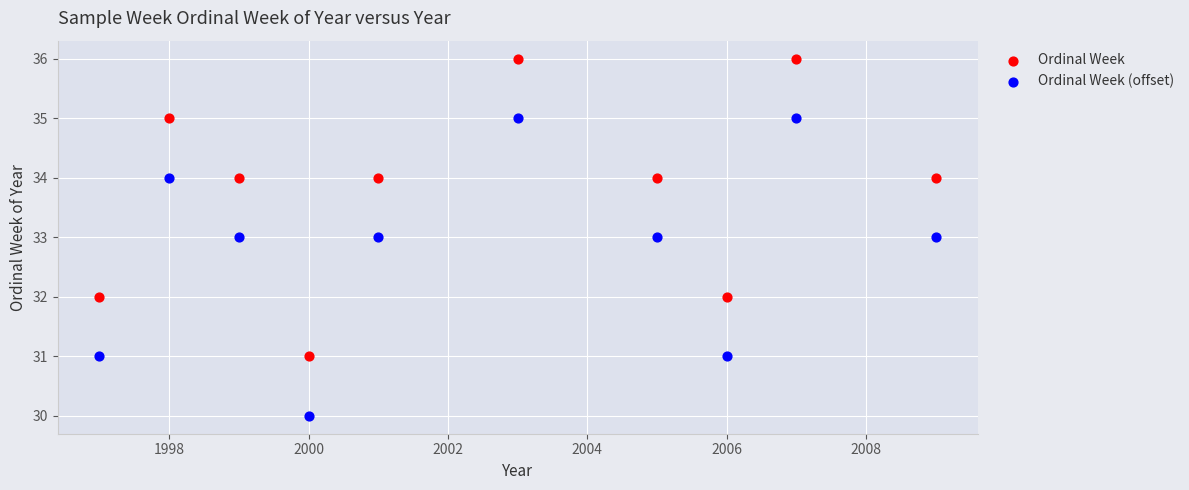

Which series reaches the minimum Y coordinate?

Ordinal Week (offset)